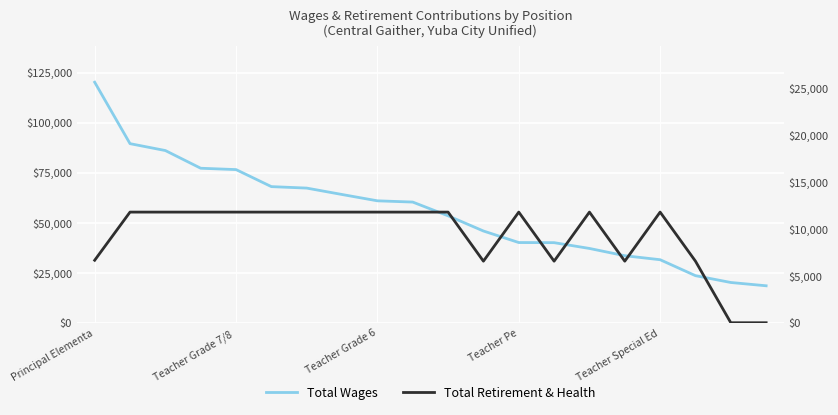

At how many categories does at least one series exceed 51027?

11